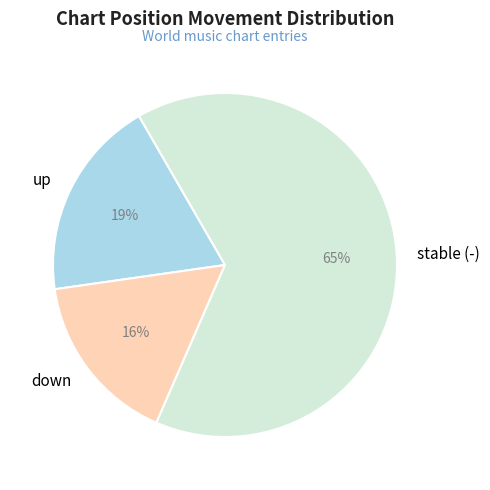

Is it true that down is 16% of the pie?

True